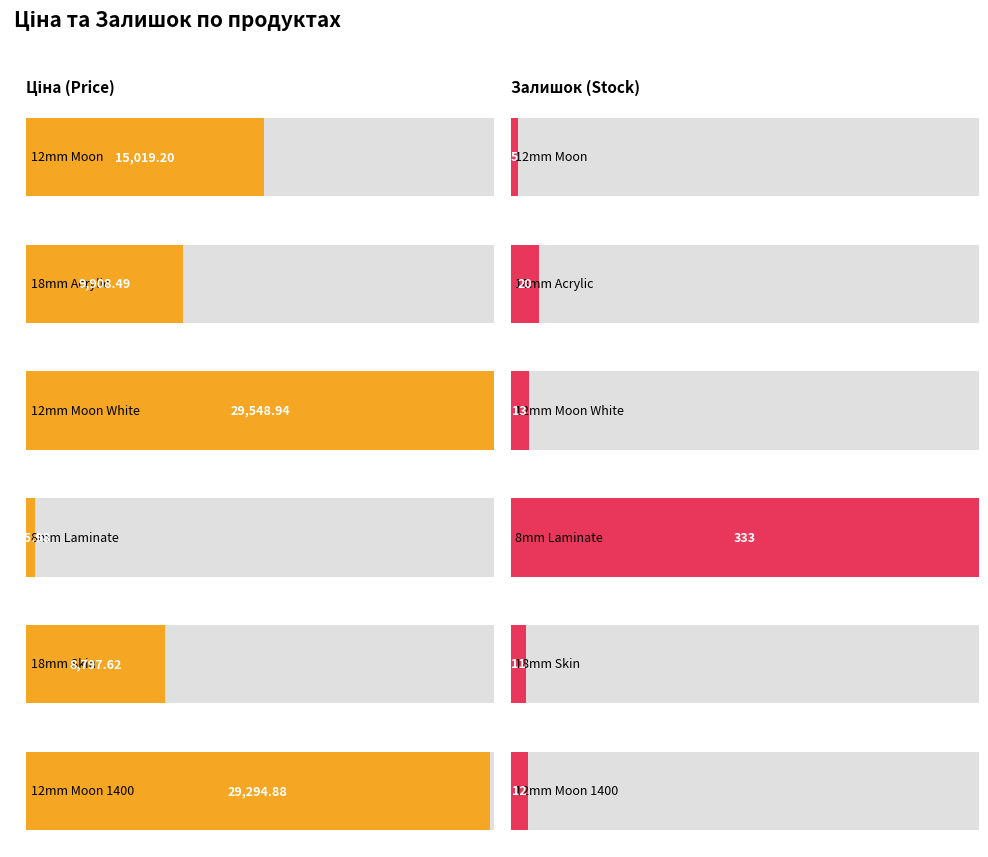

How many data points in Залишок are less than 13?

3